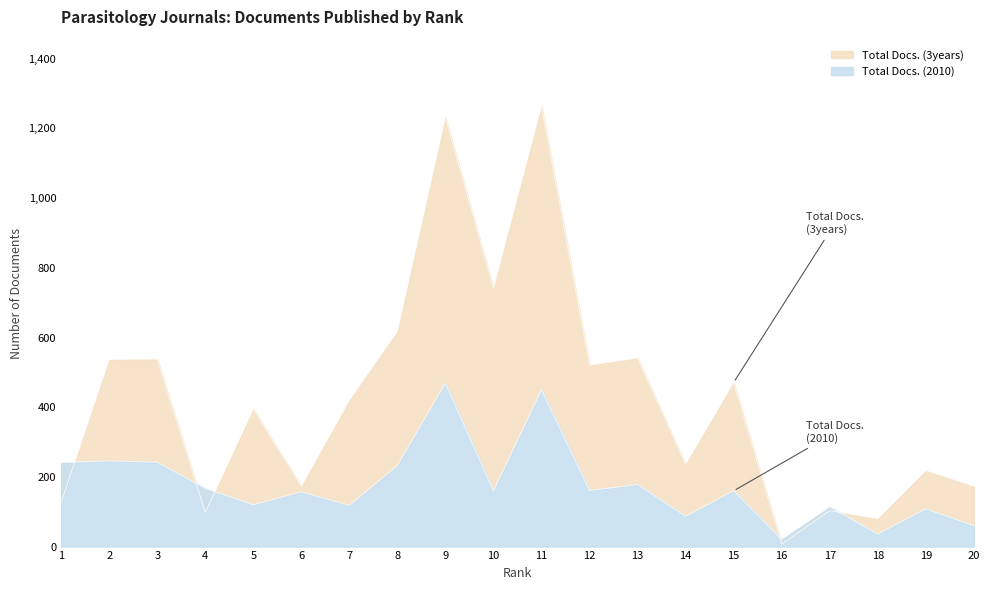

Where is the first local minimum for Total Docs. (3years)?

4